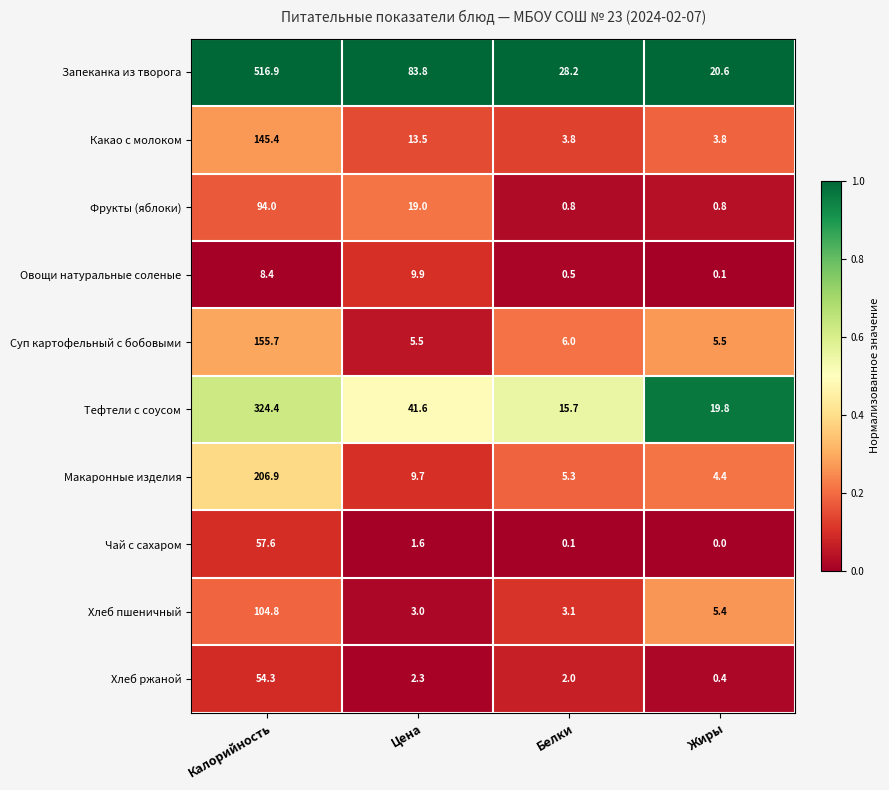

List the series in order of their peak value, lowest first.

Овощи натуральные соленые, Хлеб ржаной, Чай с сахаром, Фрукты (яблоки), Хлеб пшеничный, Какао с молоком, Суп картофельный с бобовыми, Макаронные изделия, Тефтели с соусом, Запеканка из творога